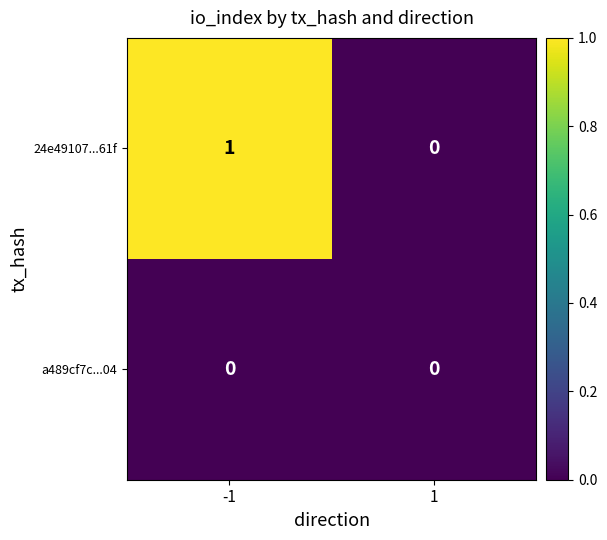

Which series changed the most between -1 and 1?

24e49107...61f